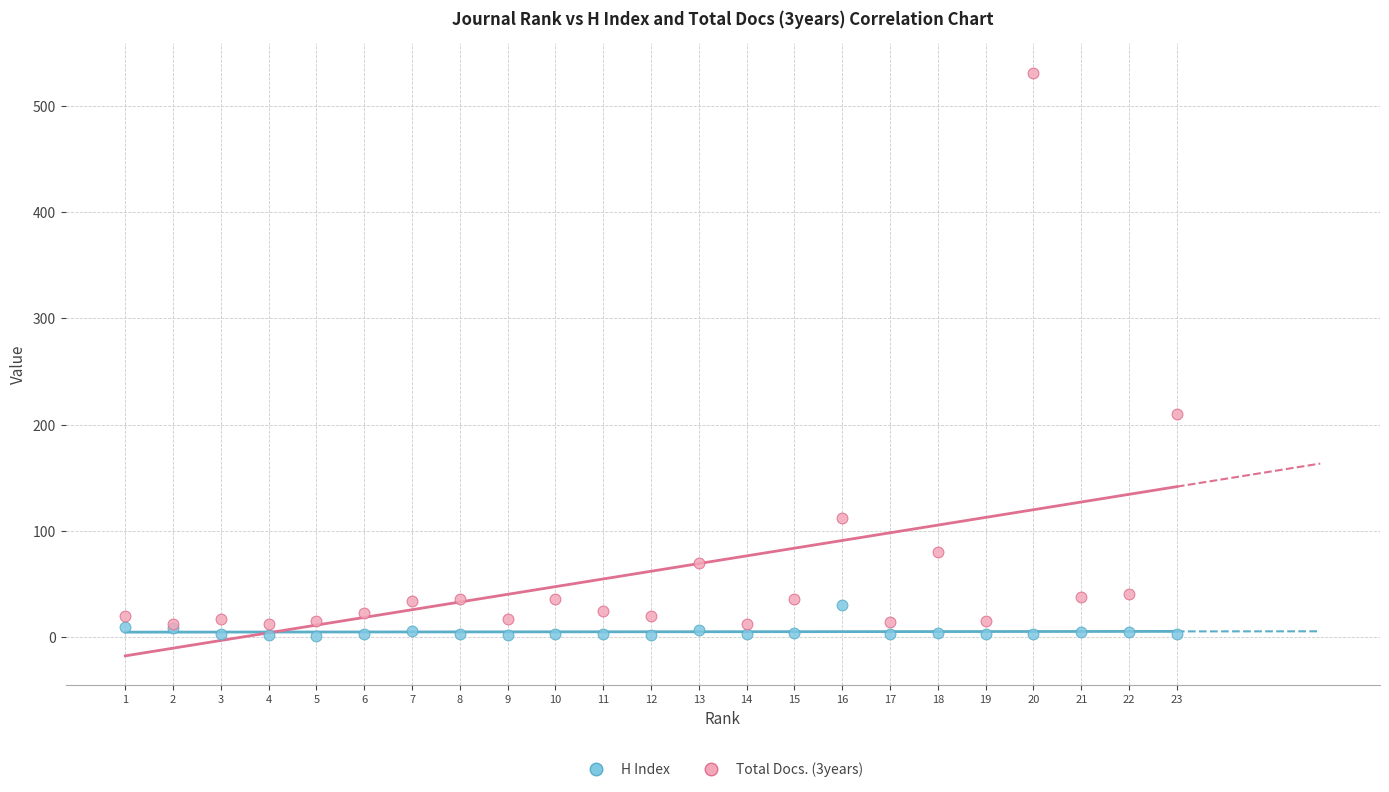

Across all series, what Y value is closest to 266?

210